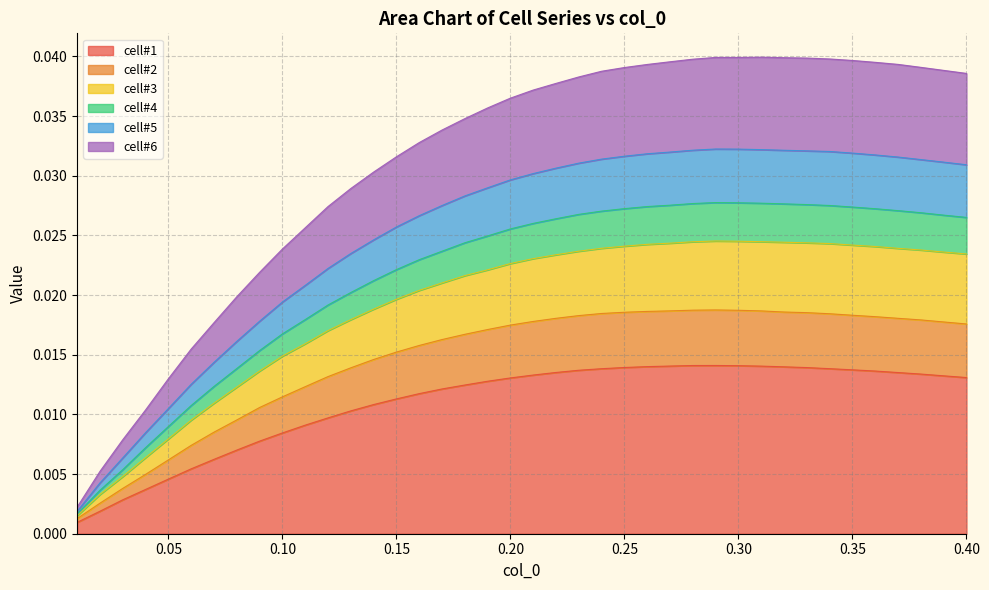

True or false: cell#5 has a value of 0.0 at 0.20.

True